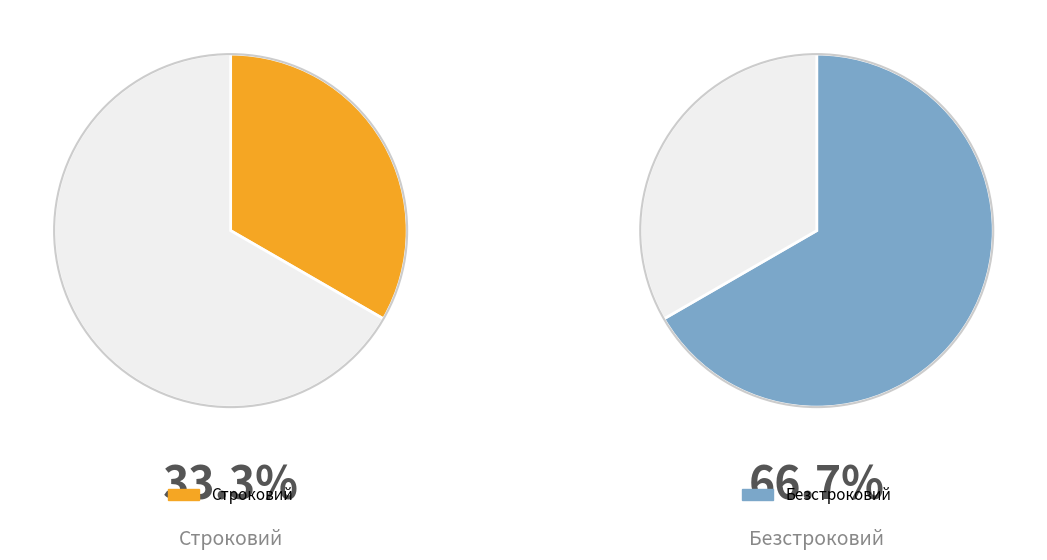

Is it true that Строковий is 33% of the pie?

True